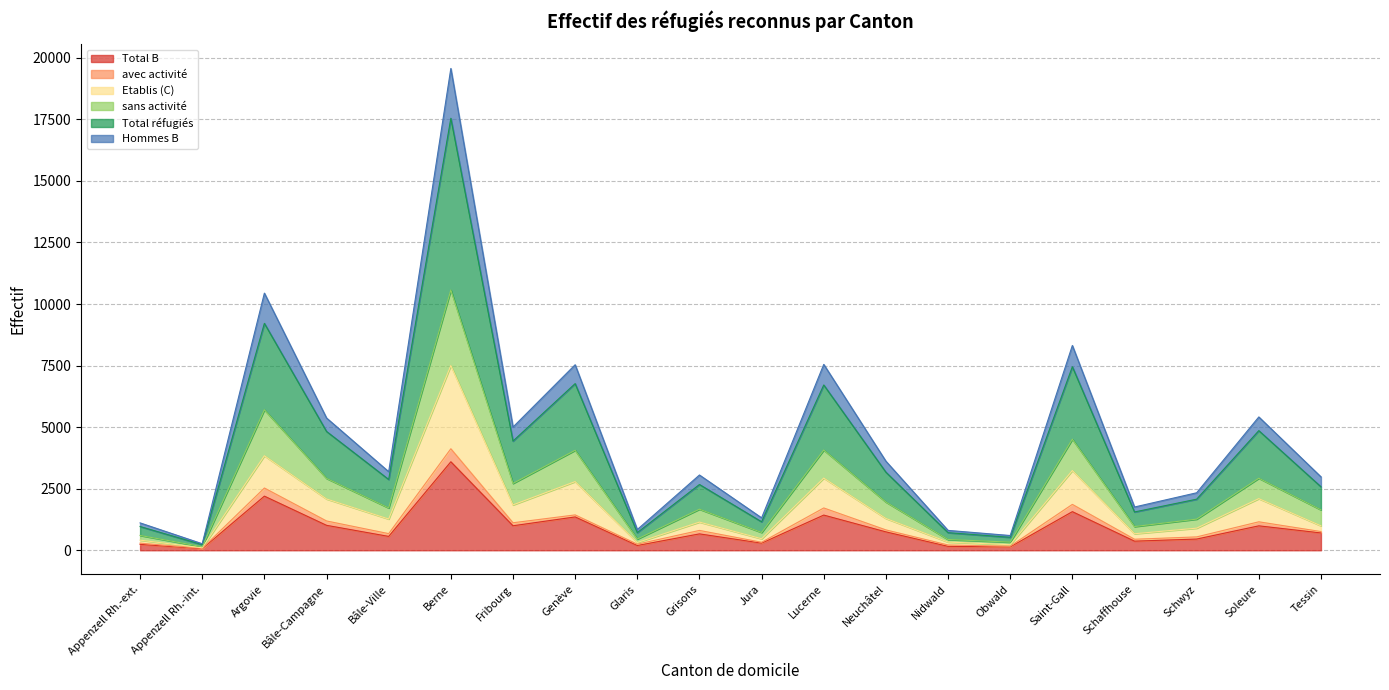

True or false: Total B and Etablis (C) cross at least once.

False